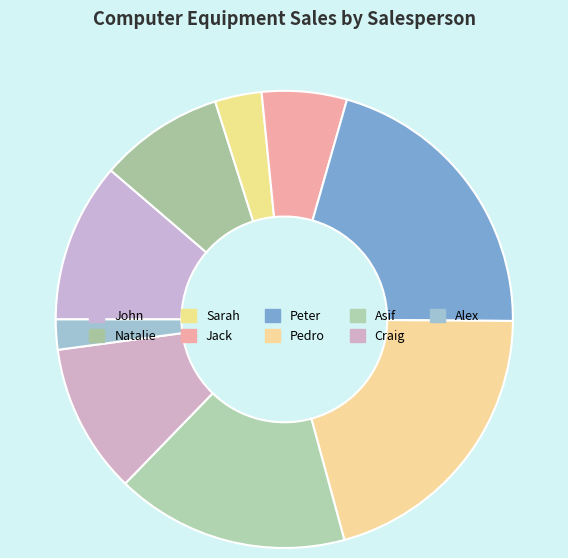

Does Alex account for over 50% of the chart?

No